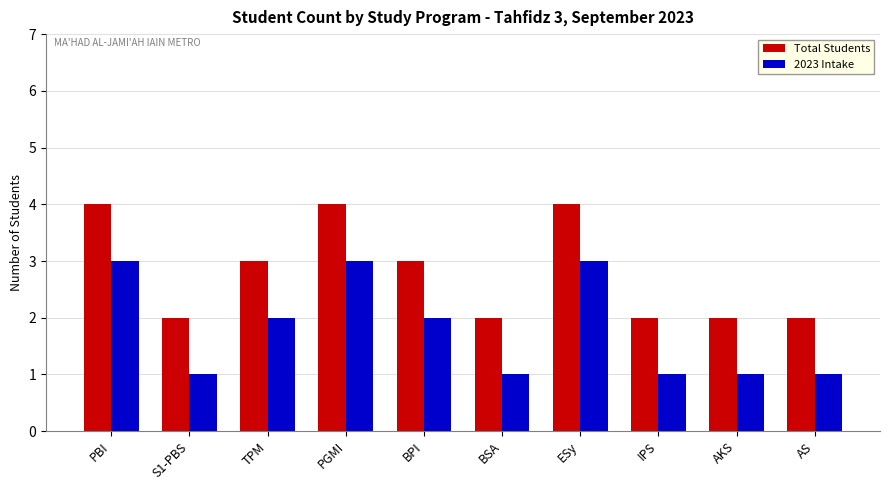

What is the greatest value displayed?

4